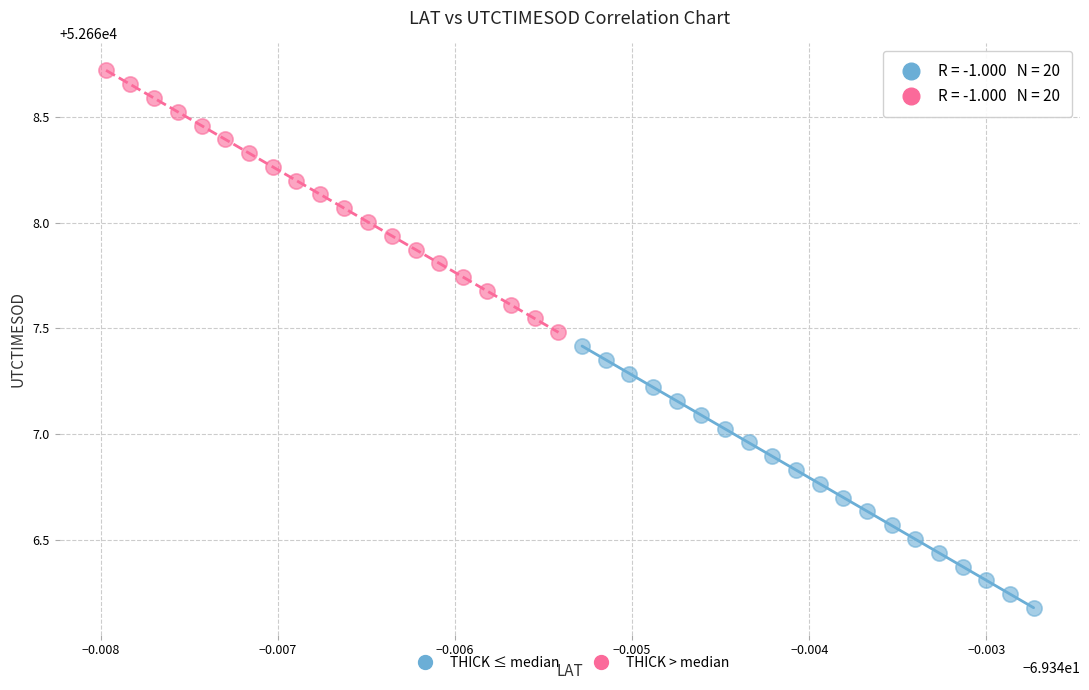

Which series reaches the maximum Y coordinate?

THICK > median